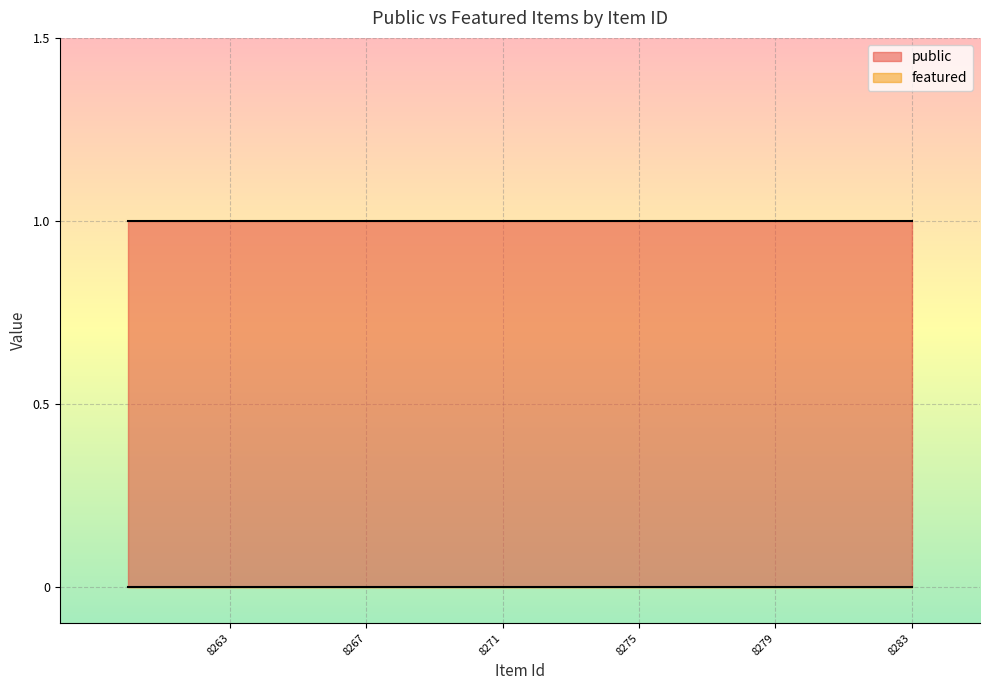

Which series has the largest total across all categories?

public